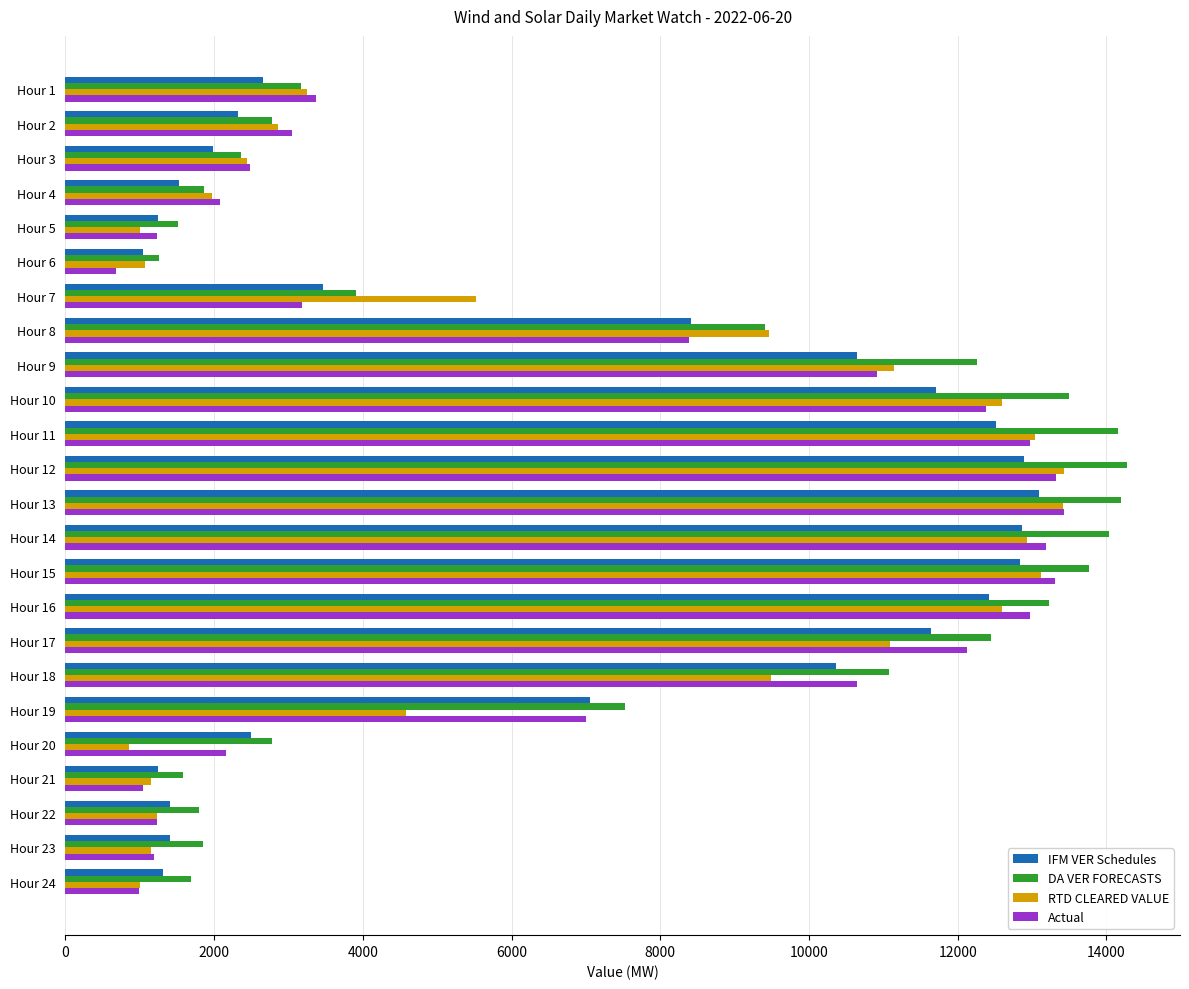

How many data points in IFM VER Schedules are above 7055?

12